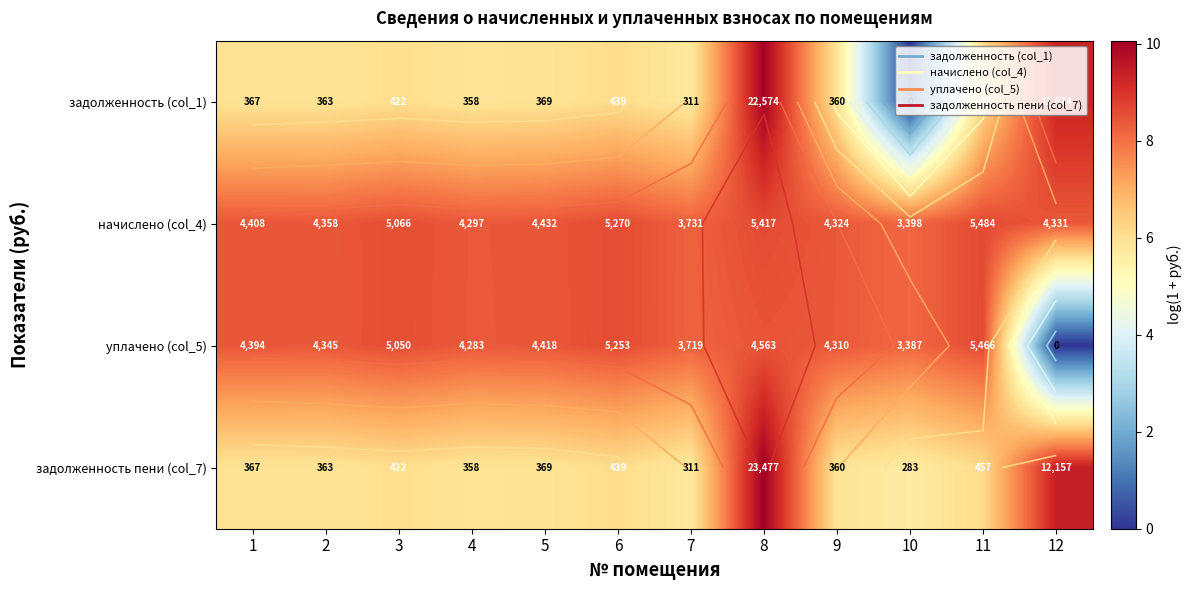

The уплачено (col_5) series shows 0.0 at 12. True or false?

True